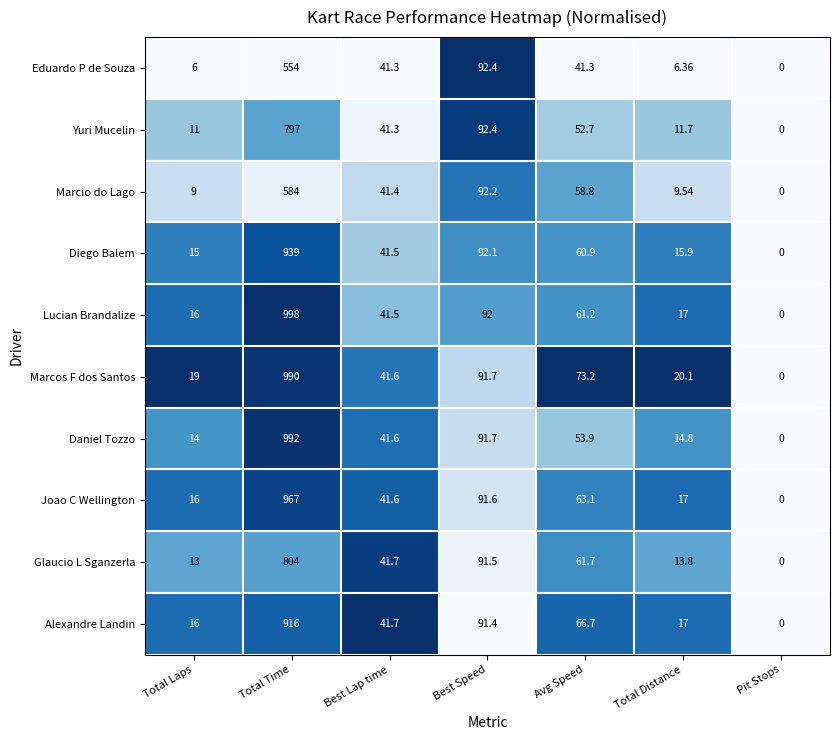

Which category has the highest value in the Eduardo P de Souza series?

Total Time